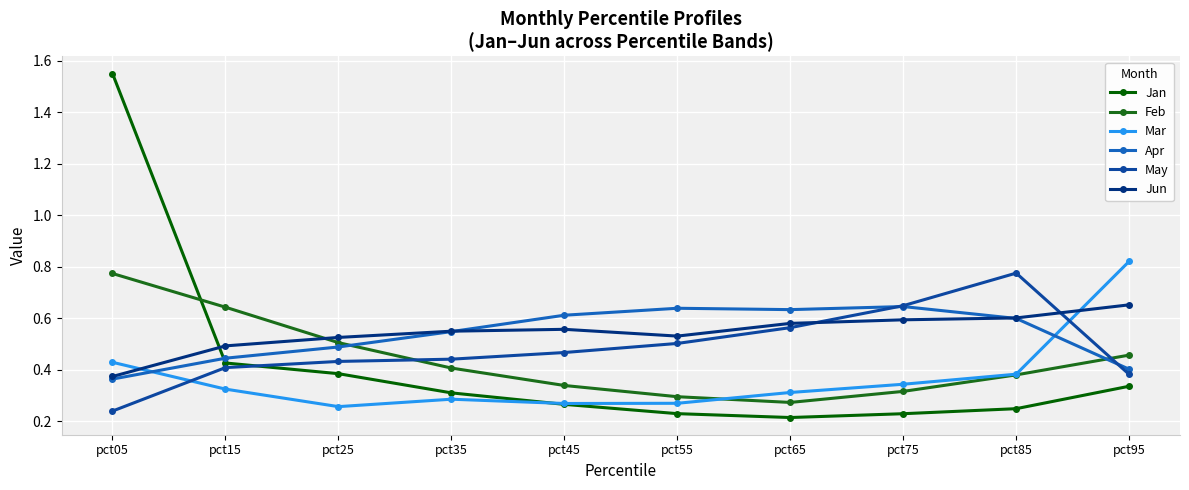

How many lines are shown in the chart?

6